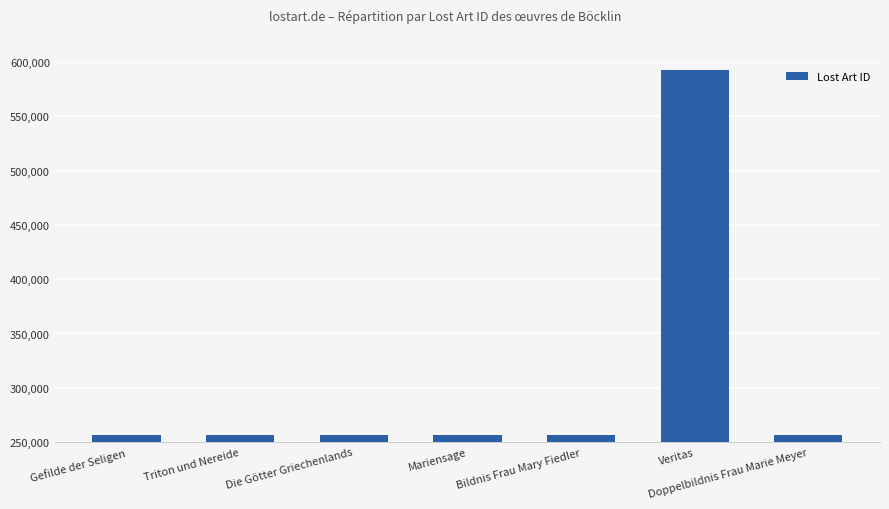

What is the difference between the maximum and minimum values?

335634